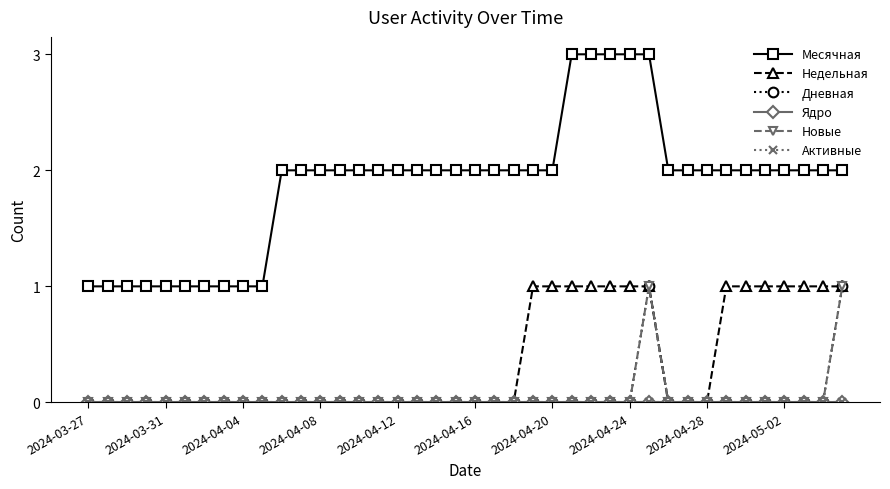

Does the chart display data point markers on the line(s)?

Yes